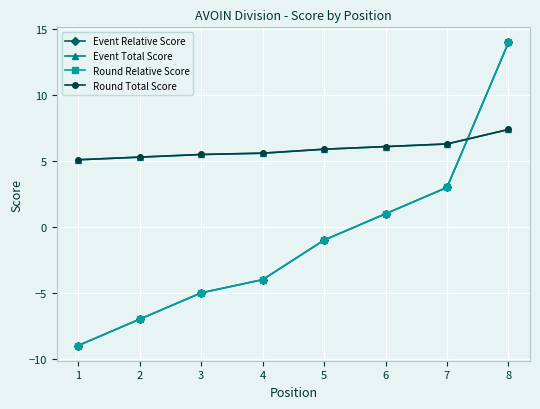

How many lines are shown in the chart?

4